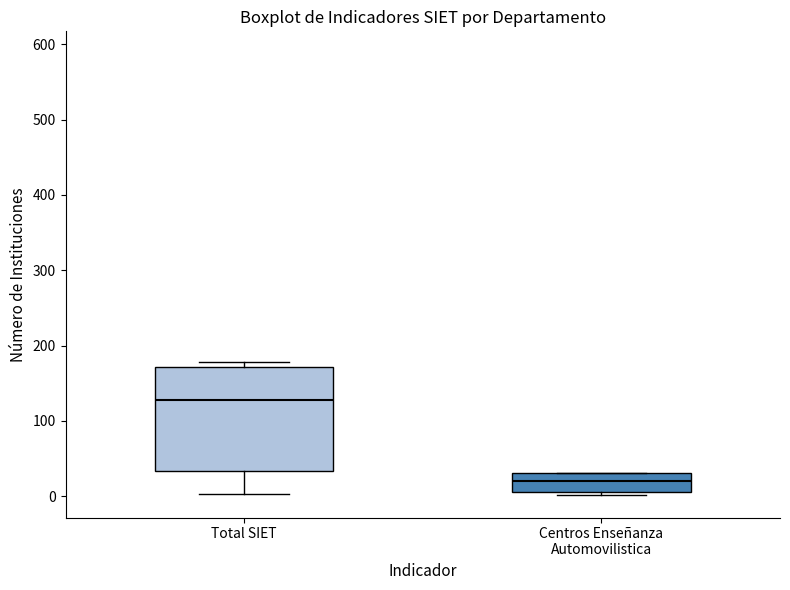

Where does the lower whisker of the box for Total SIET end on the y-axis? The values are not printed on the chart, so give them approximately, as read against the axis.

0